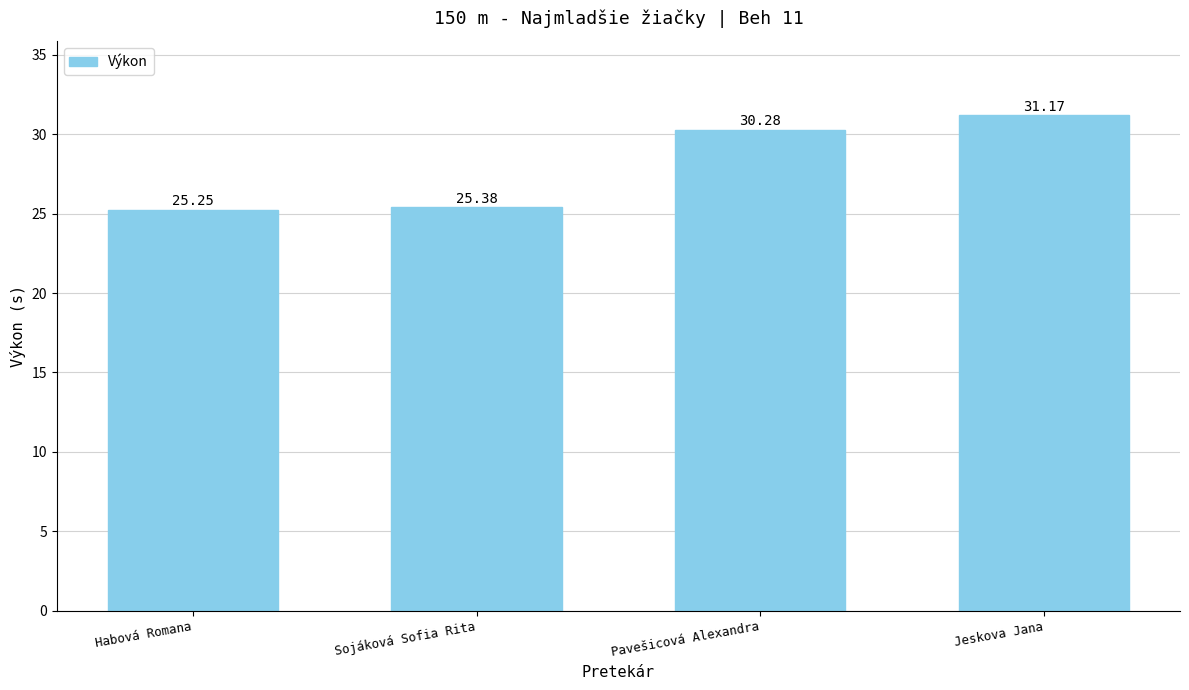

What is the label of the 2nd bar from the right?

Pavešicová Alexandra